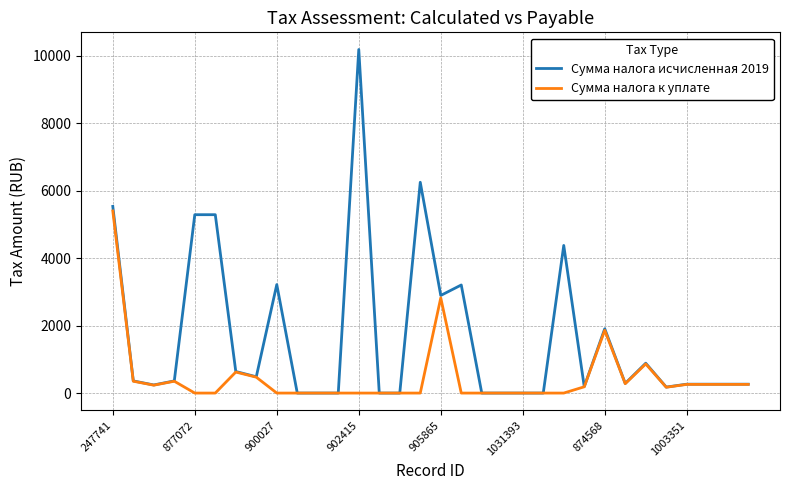

True or false: Сумма налога исчисленная 2019 has more than 2 points higher than both neighbors.

True